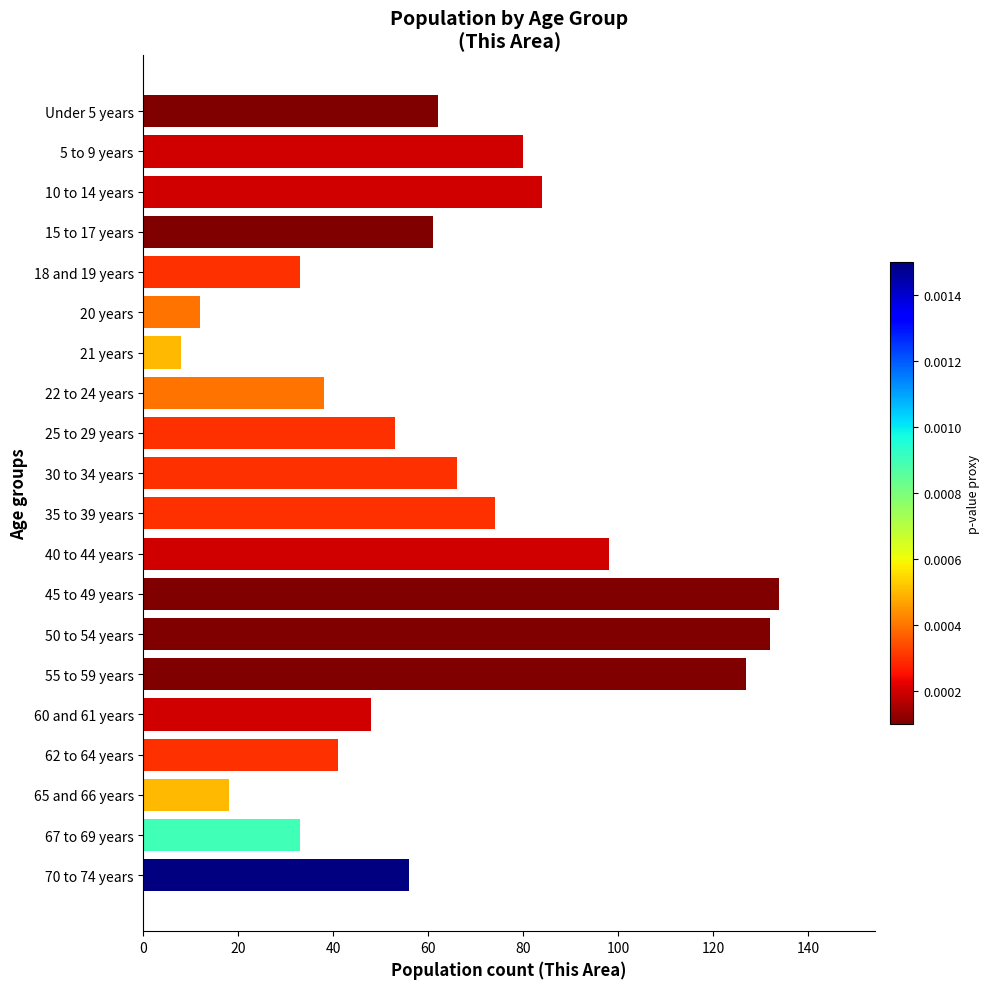

What is the value of the 3rd bar from the top?

84